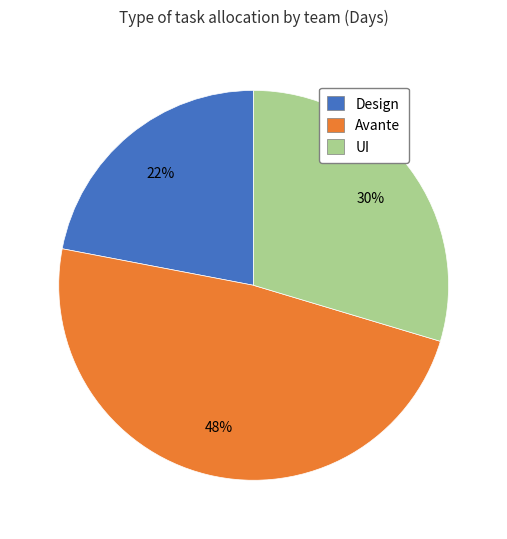

Is there any slice that represents more than half of the pie?

No